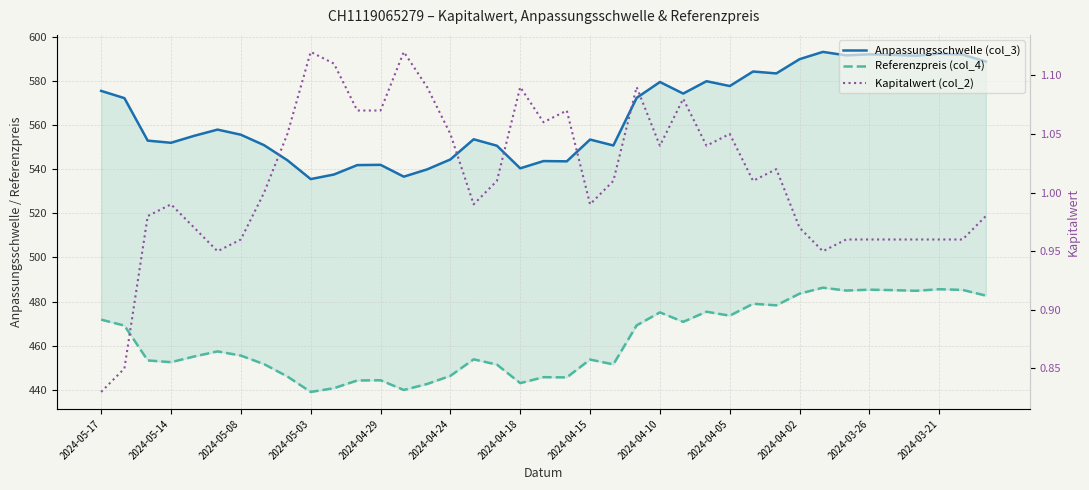

True or false: Anpassungsschwelle (col_3) and Referenzpreis (col_4) intersect in this chart.

False